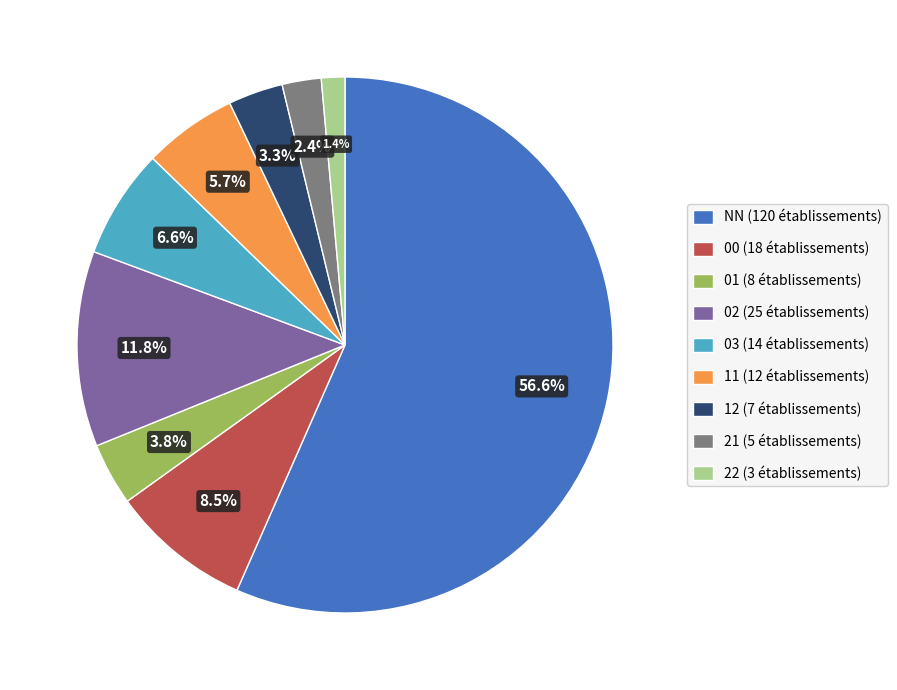

How many slices are in this pie chart?

9